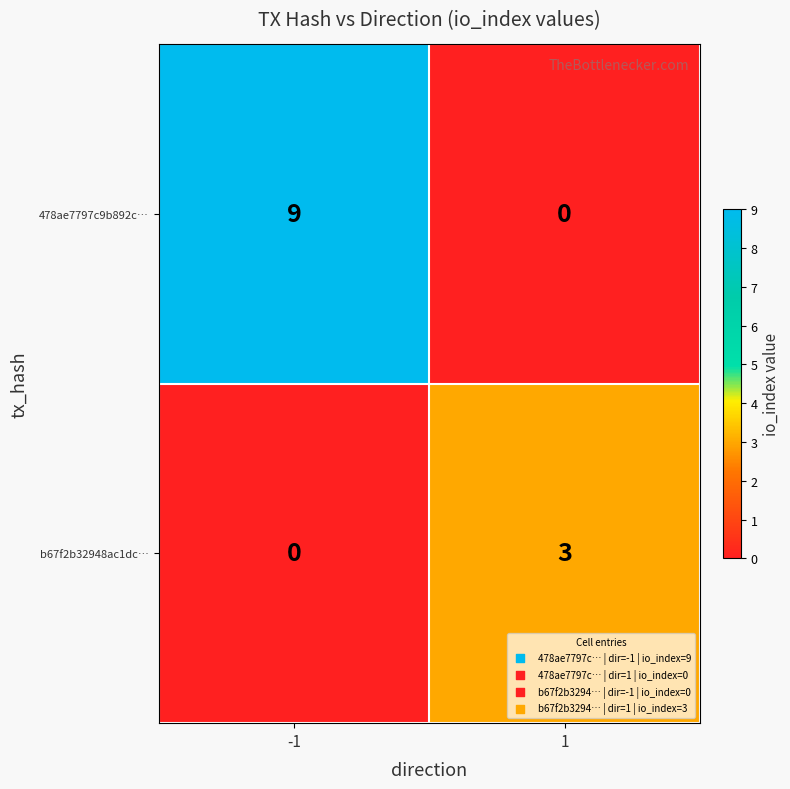

Which series has the widest spread of values?

478ae7797c9b892c…